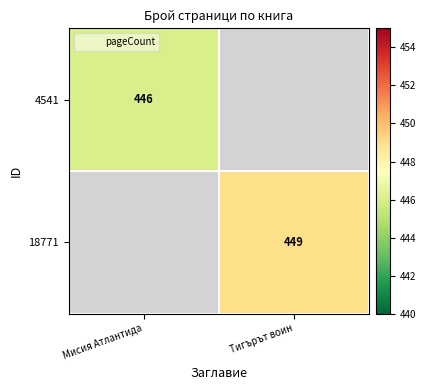

The 4541 series shows 446 at Мисия Атлантида. True or false?

True